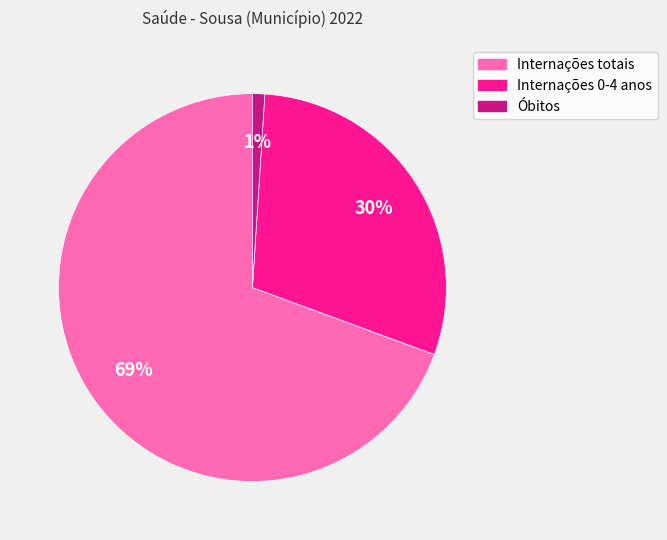

Does any single category account for the majority?

Yes